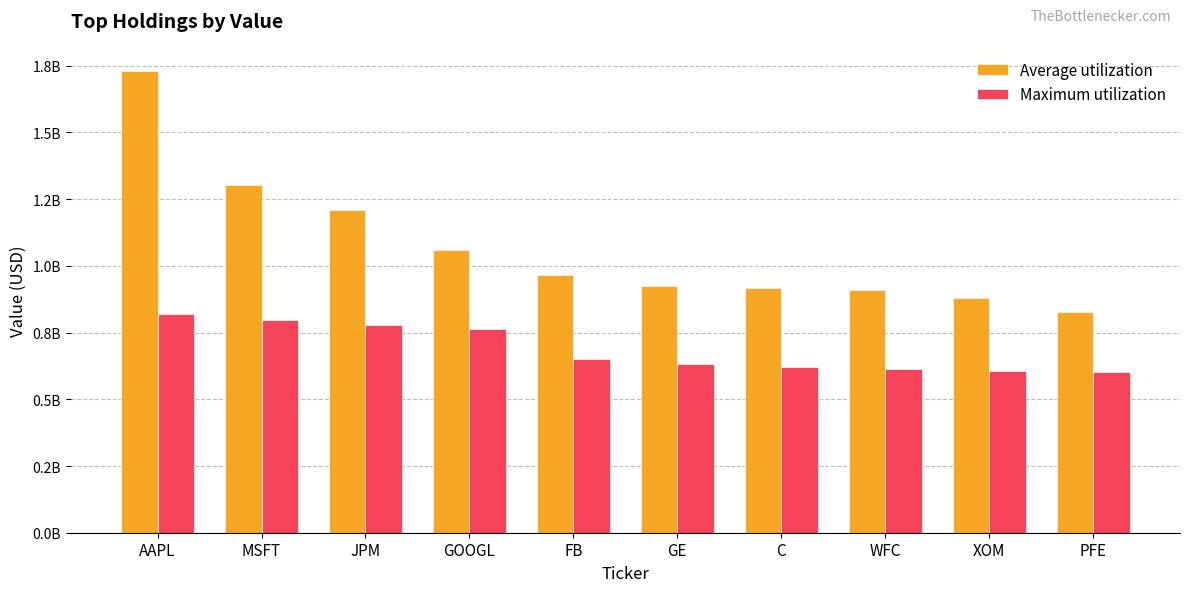

Is the value of Maximum utilization at PFE greater than the value of Average utilization at AAPL?

No